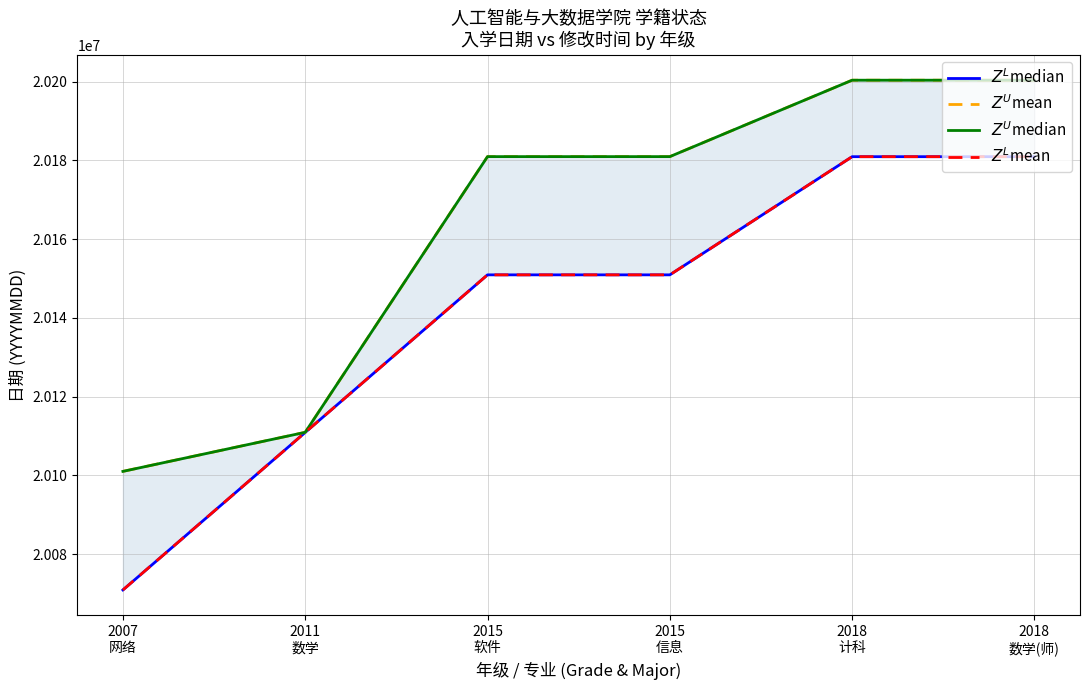

What is the sum of all $Z^L$mean values?

120845440